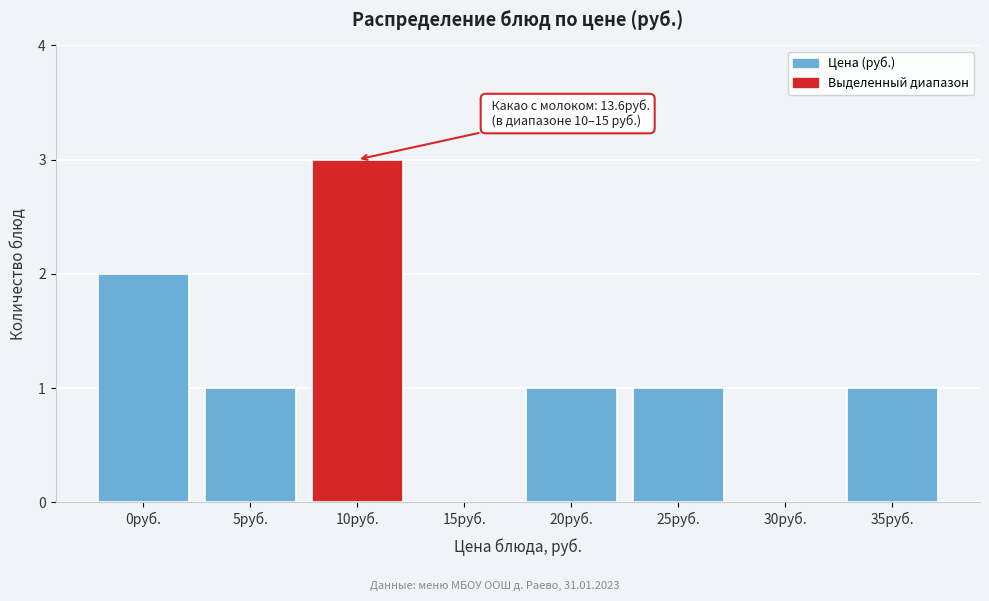

What is the sum of the values at 10руб. and 15руб.?

3